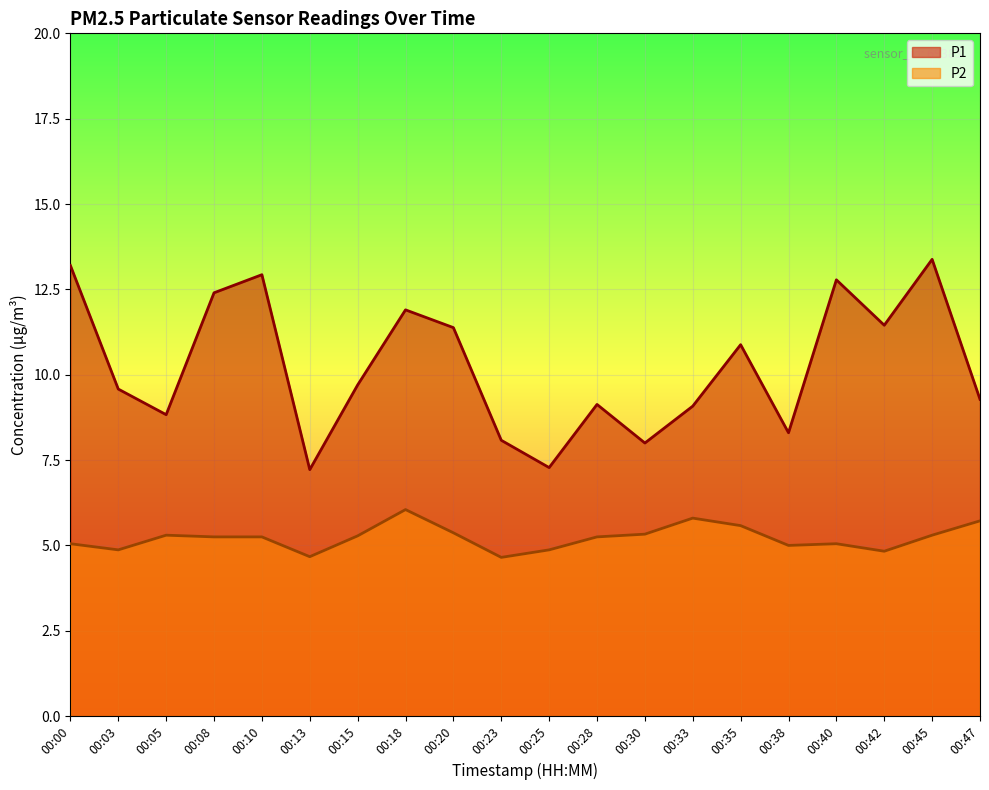

Rank the series at 00:47 from highest to lowest value.

P1, P2